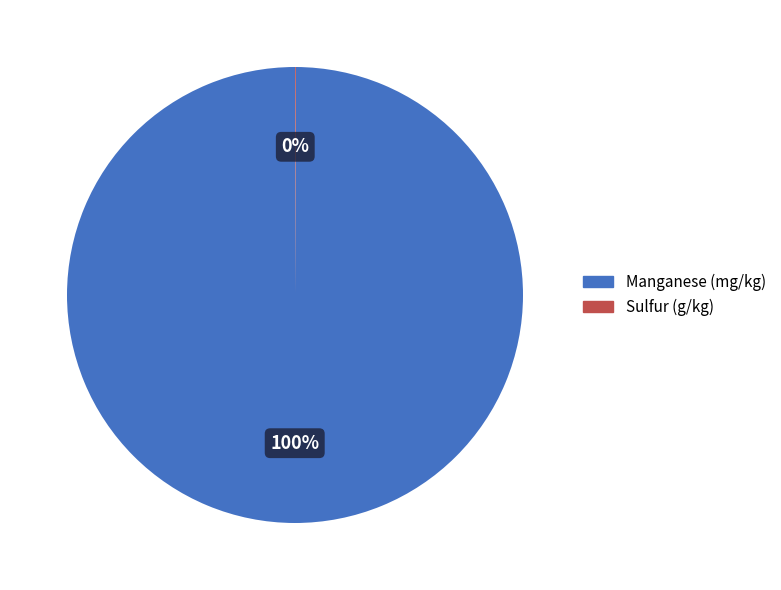

Which slice represents more than half of the pie?

Manganese (mg/kg)